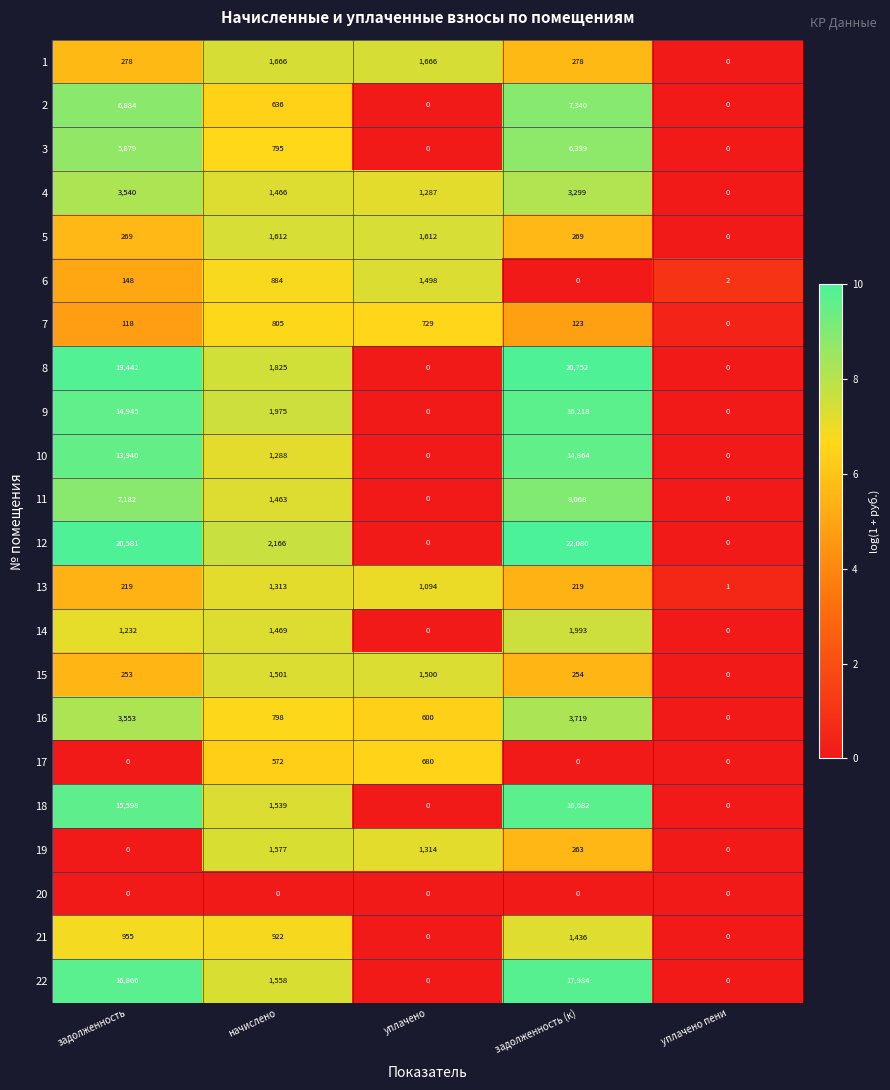

At how many categories does at least one series exceed 4?

4